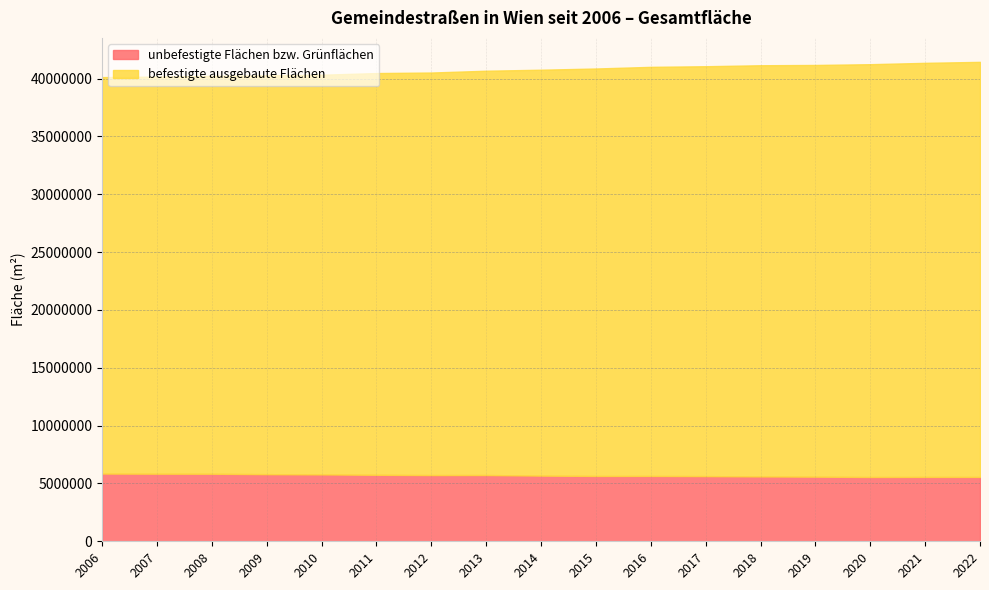

Rank the categories by befestigte ausgebaute Flächen value from lowest to highest.

2006, 2007, 2008, 2009, 2010, 2011, 2012, 2013, 2014, 2015, 2016, 2017, 2018, 2019, 2020, 2021, 2022